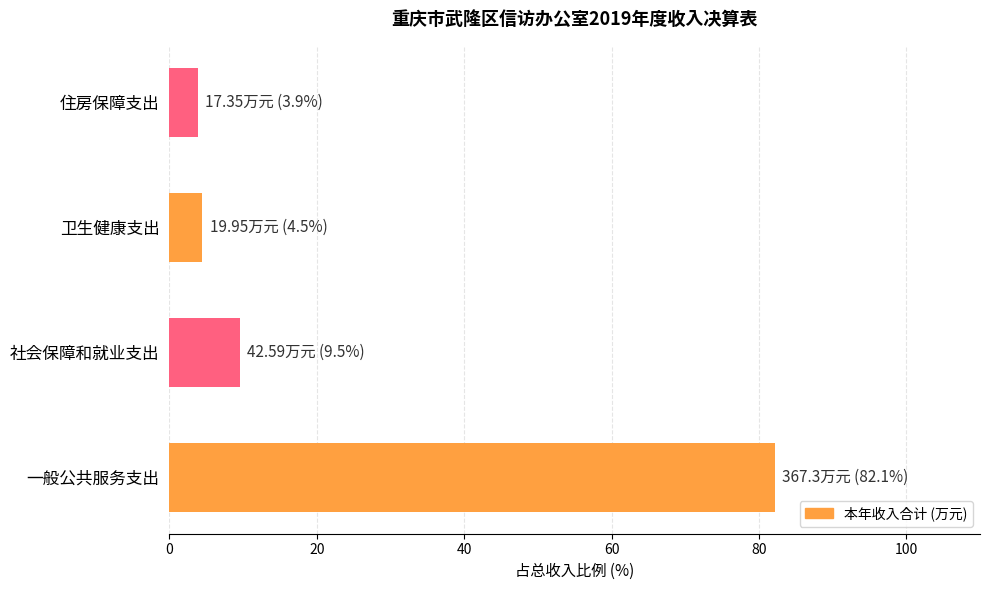

The value at 卫生健康支出 is 4.5. True or false?

True